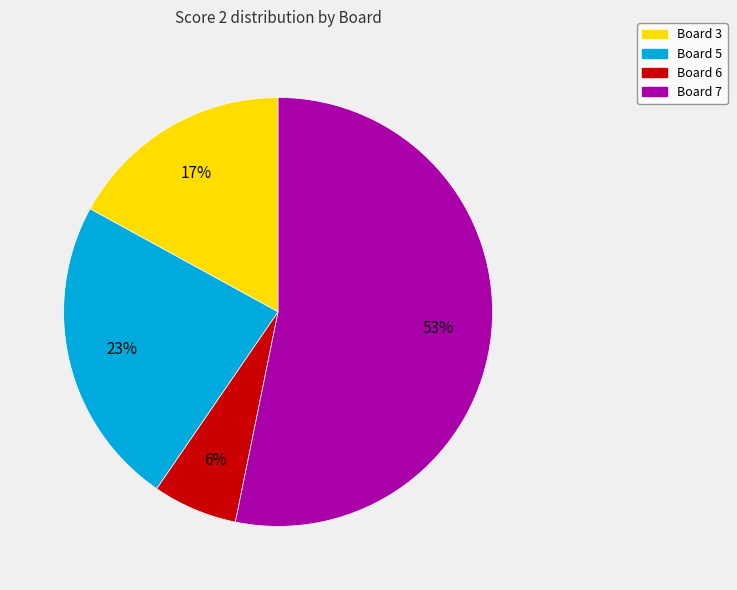

Which has a higher value, Board 5 or Board 6?

Board 5